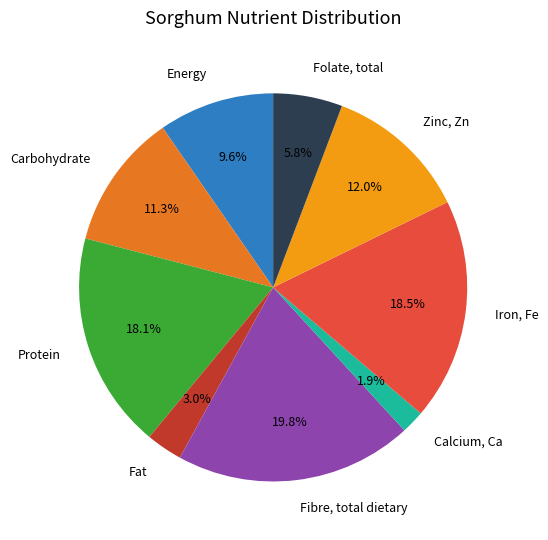

Combined, do Zinc, Zn and Protein account for over 50%?

No